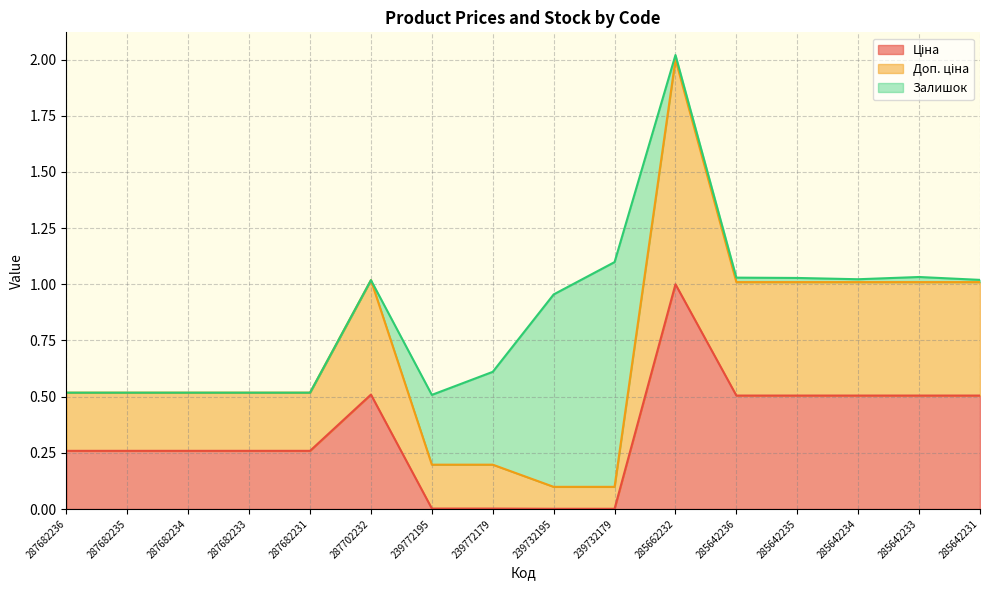

Is it true that Ціна equals 0.3 at 287682234?

True